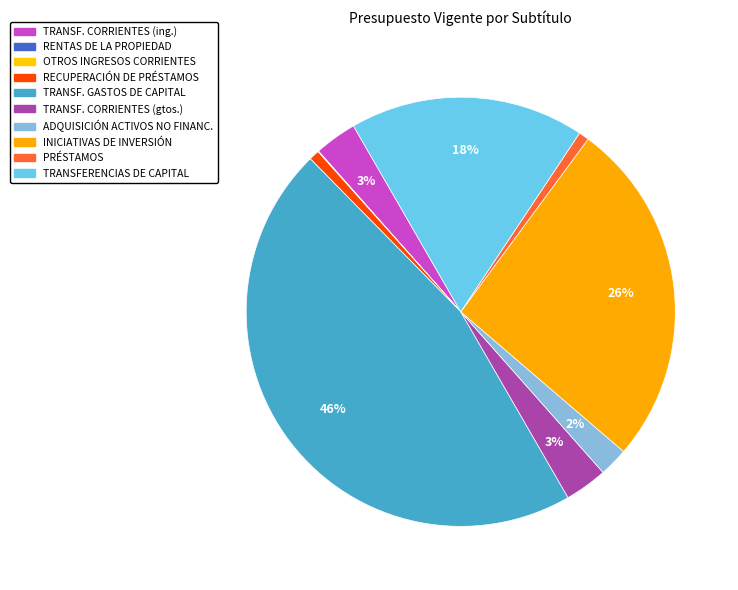

Rank the categories by value from lowest to highest.

OTROS INGRESOS CORRIENTES, RENTAS DE LA PROPIEDAD, RECUPERACIÓN DE PRÉSTAMOS, PRÉSTAMOS, ADQUISICIÓN DE ACTIVOS NO FINANCIEROS, TRANSFERENCIAS CORRIENTES (ingresos), TRANSFERENCIAS CORRIENTES (gastos), TRANSFERENCIAS DE CAPITAL, INICIATIVAS DE INVERSIÓN, TRANSFERENCIAS PARA GASTOS DE CAPITAL